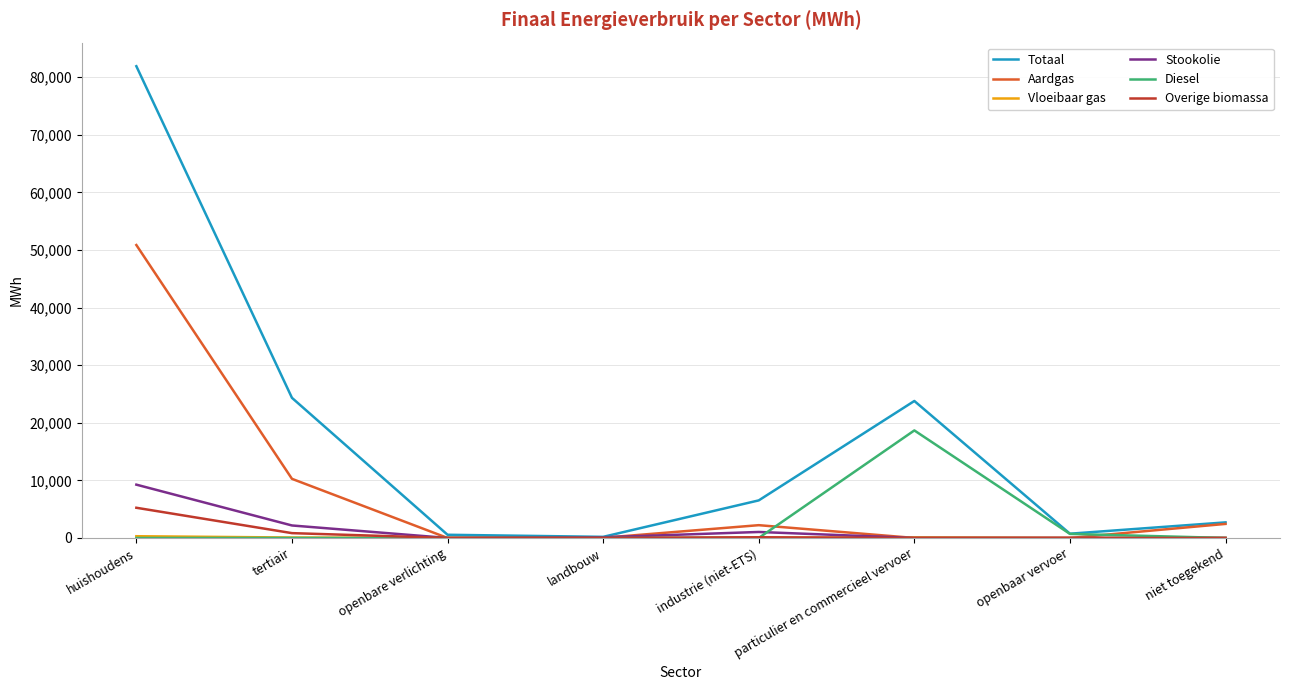

The value of Totaal at huishoudens is 81917.7. True or false?

True